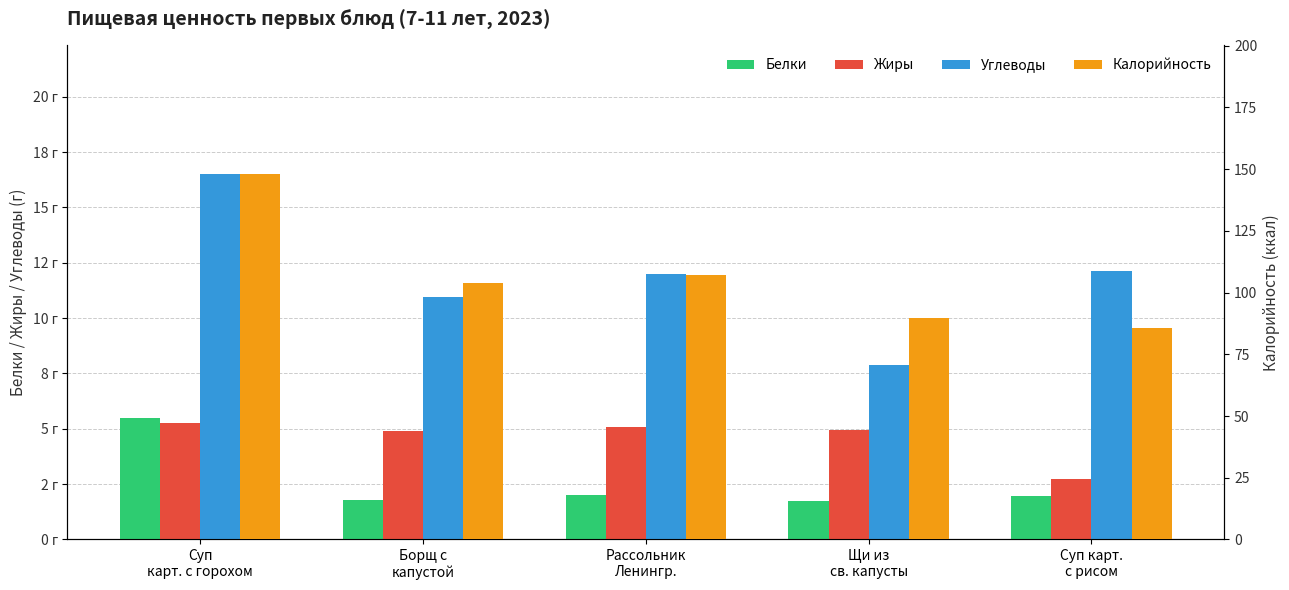

What value does the Калорийность series have at Щи из
св. капусты?

89.8